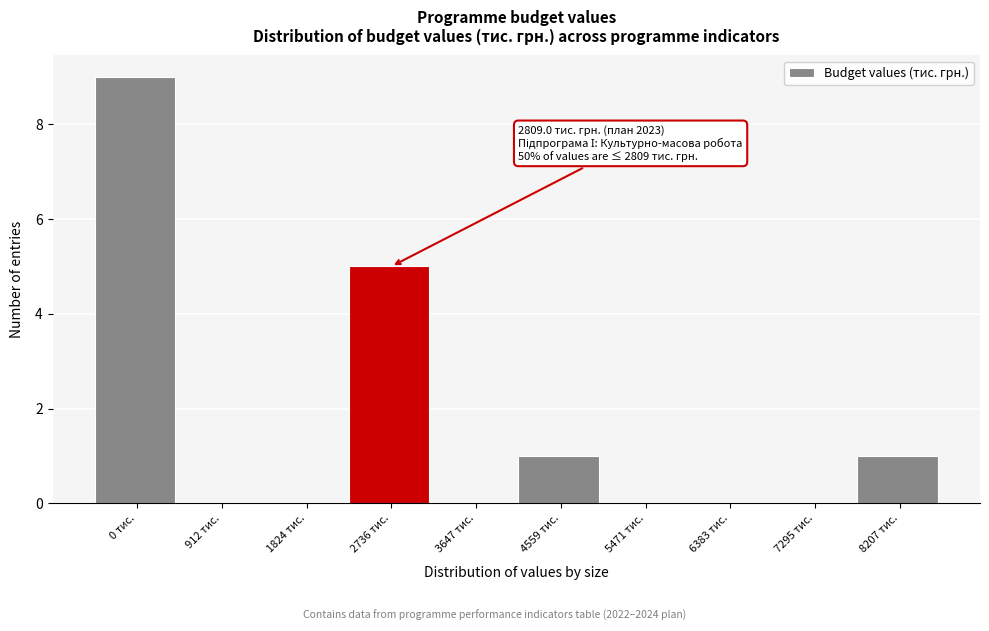

Reading right to left, transcribe all the data shown in this chart.

8207 тис.=1	7295 тис.=0	6383 тис.=0	5471 тис.=0	4559 тис.=1	3647 тис.=0	2736 тис.=5	1824 тис.=0	912 тис.=0	0 тис.=9